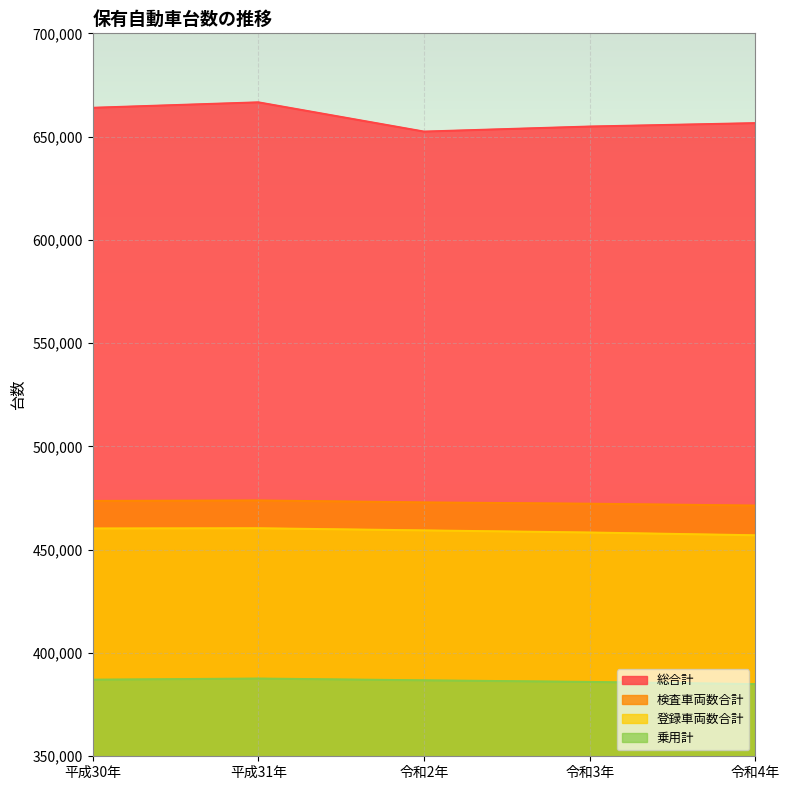

What is the value of the 総合計 point at the 4th from the left?

654867